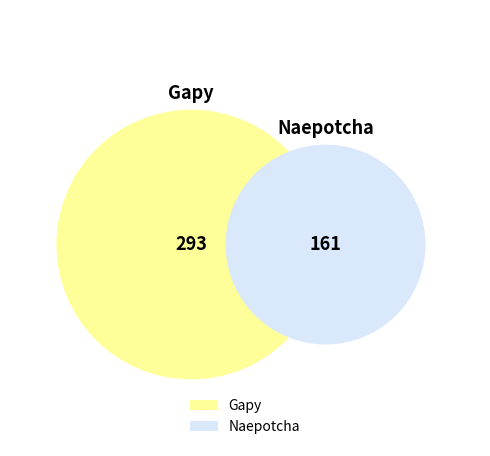

Which category accounts for the majority?

Gapy